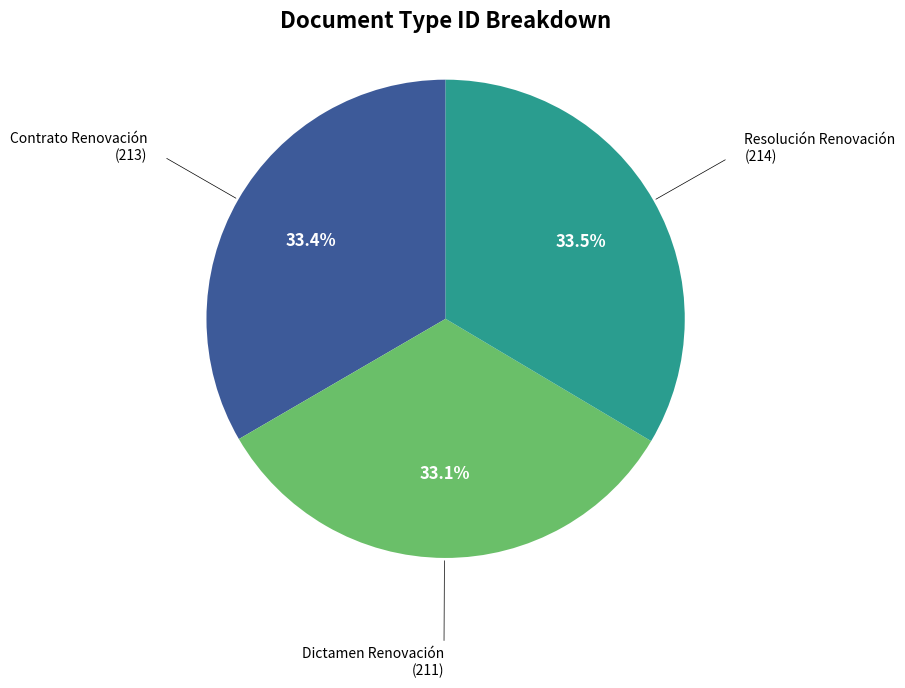

Does any single category account for the majority?

No